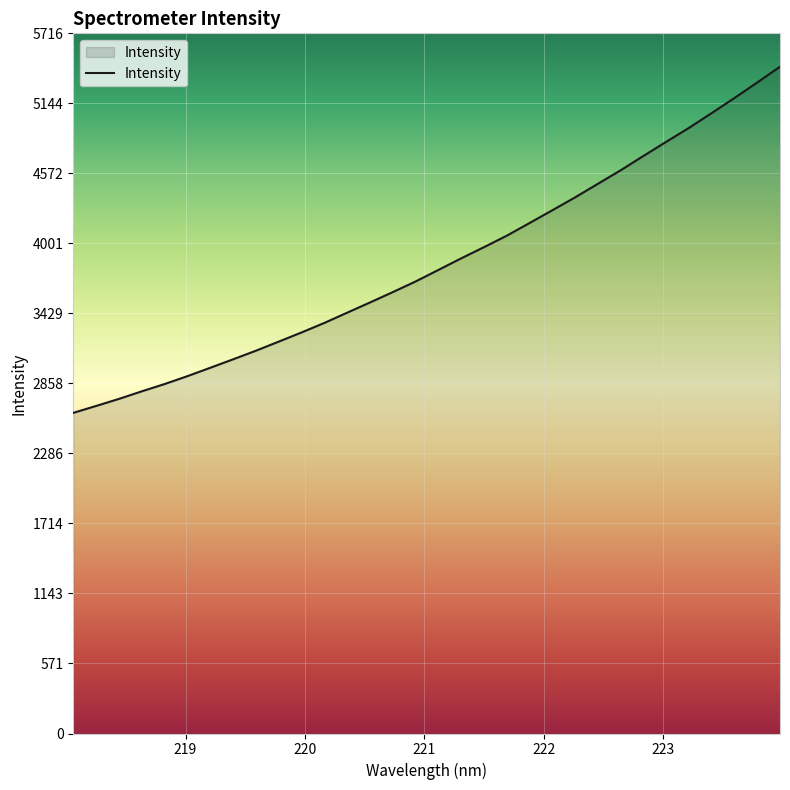

What is the greatest value displayed?

5443.9